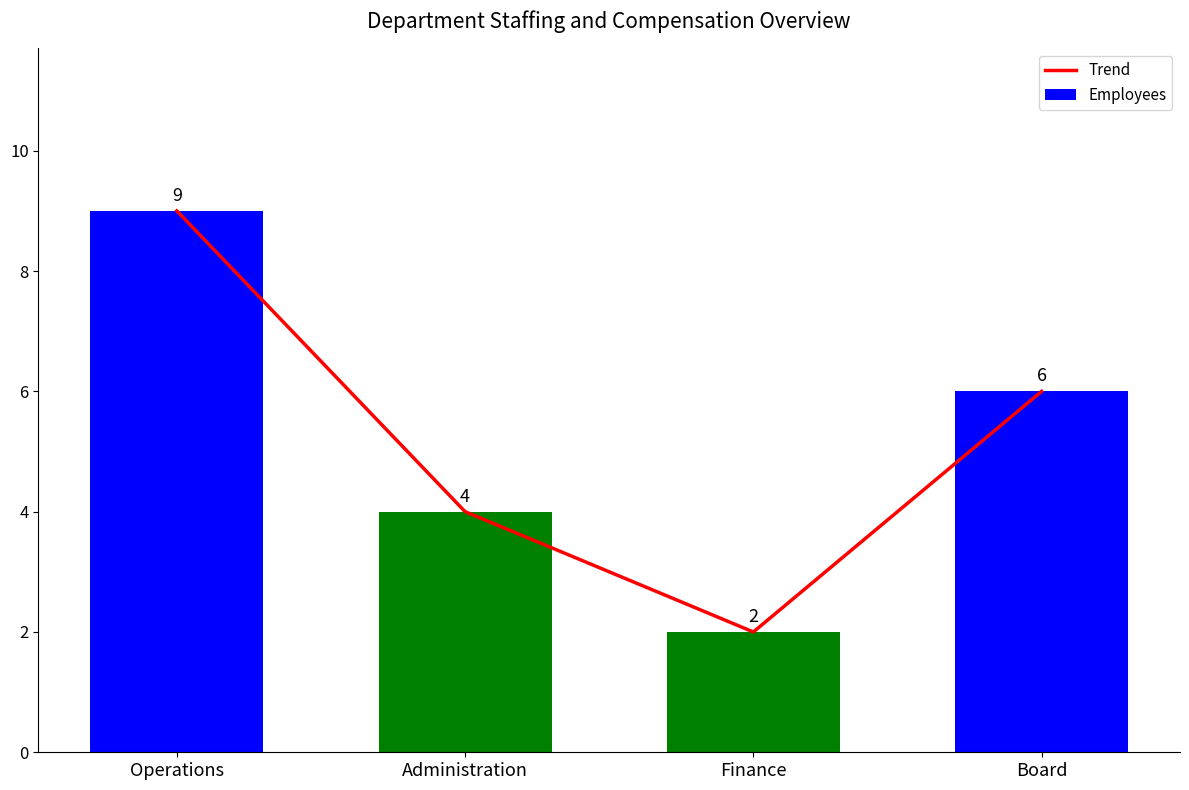

What is the average value of the Trend series?

5